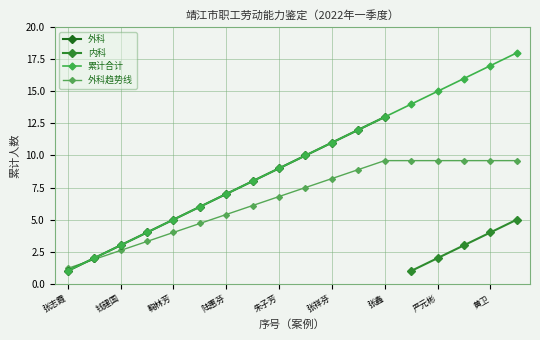

The 外科 series shows 3 at 钱建国. True or false?

True